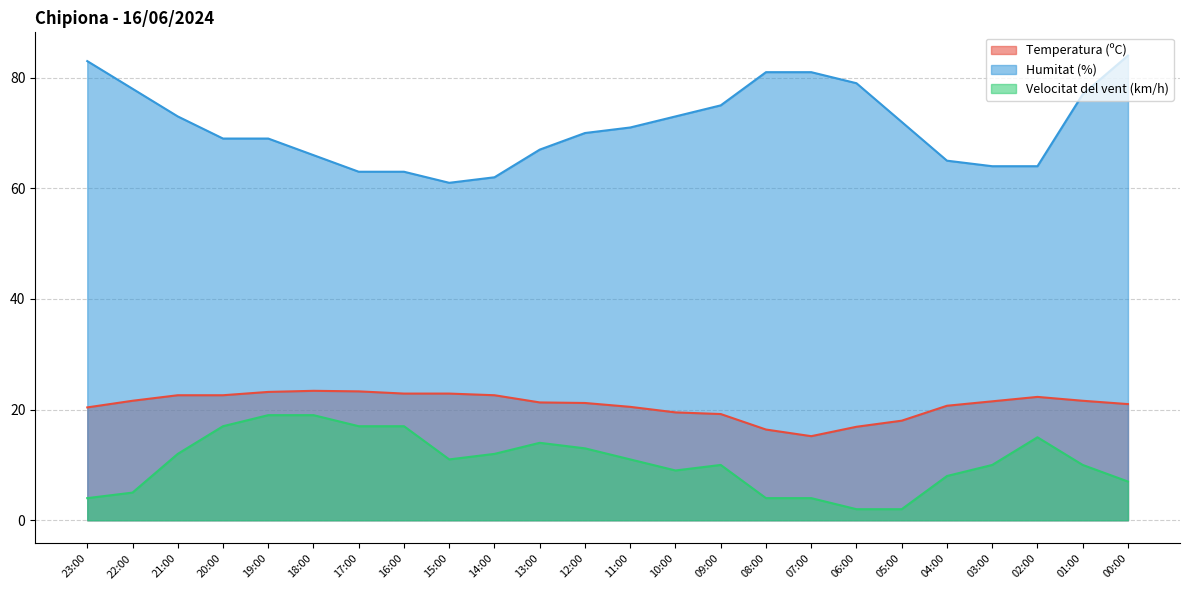

The value of Velocitat del vent (km/h) at 03:00 is 10.0. True or false?

True